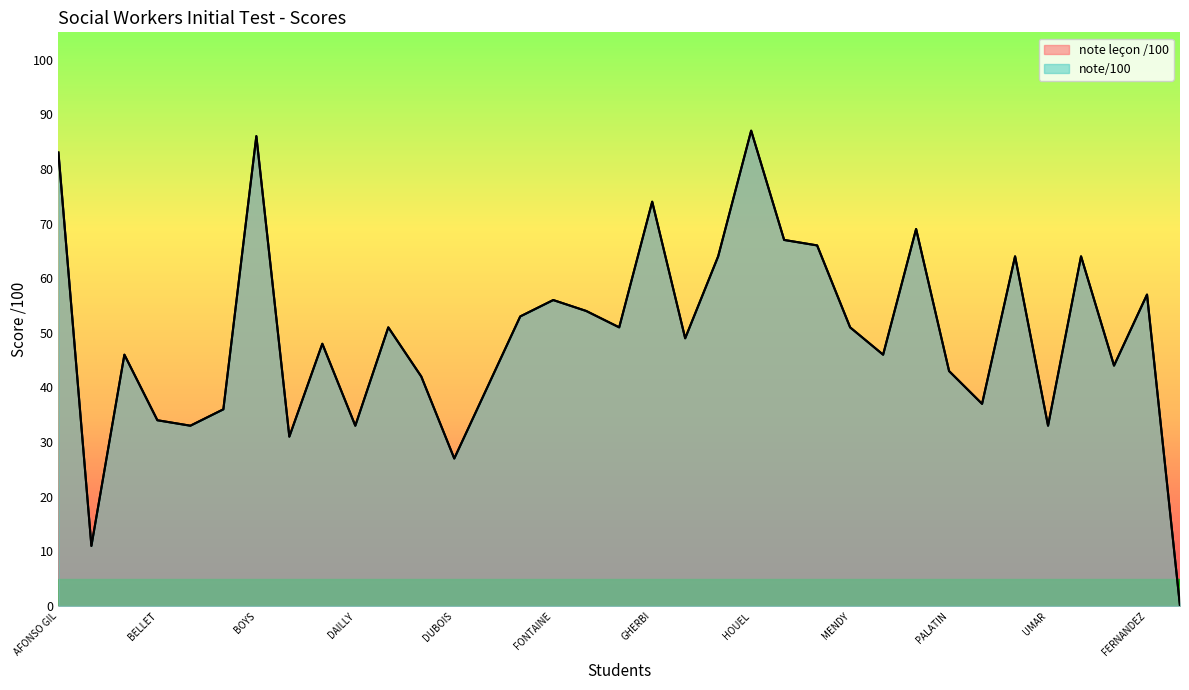

Does the chart display data point markers on the line(s)?

No